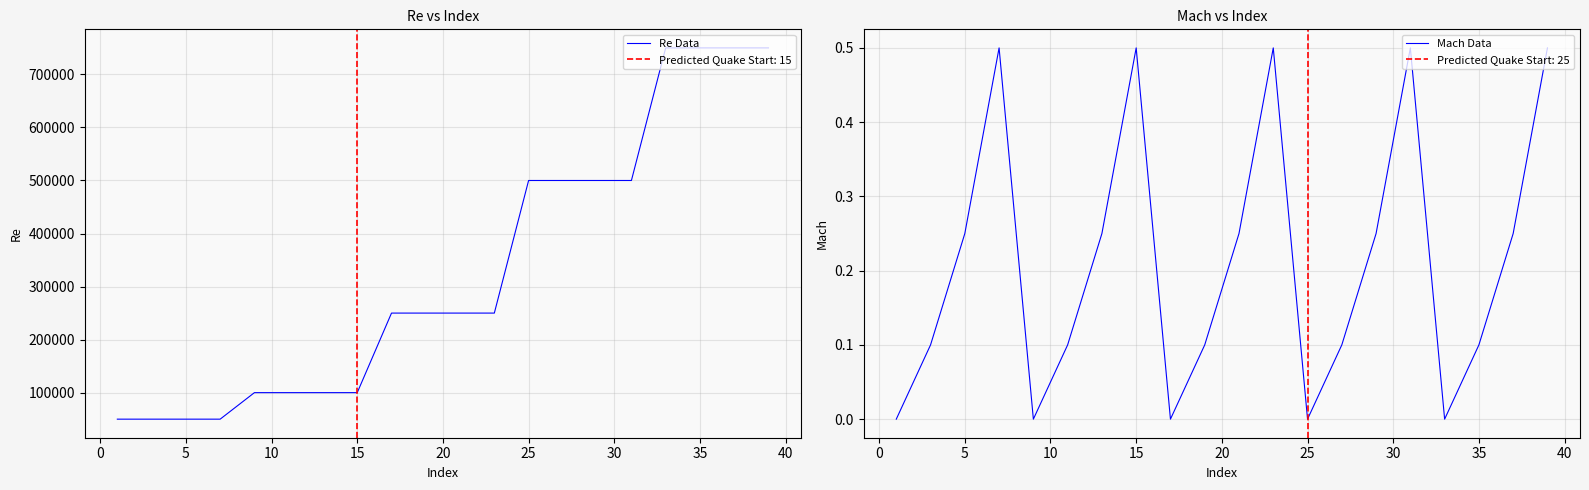

What is the maximum value for Re Data?

750000